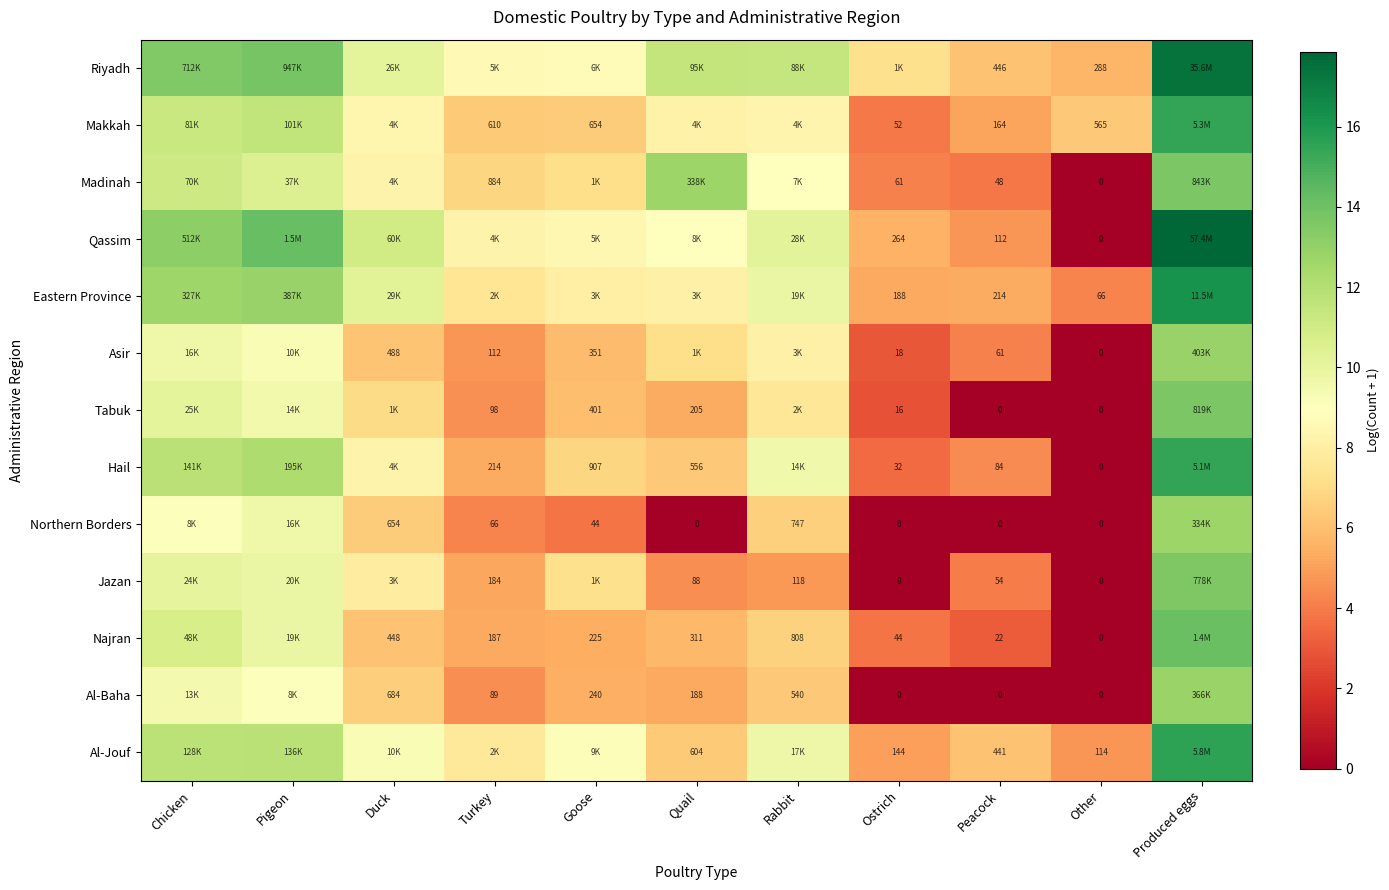

How many data points does each series have?

11